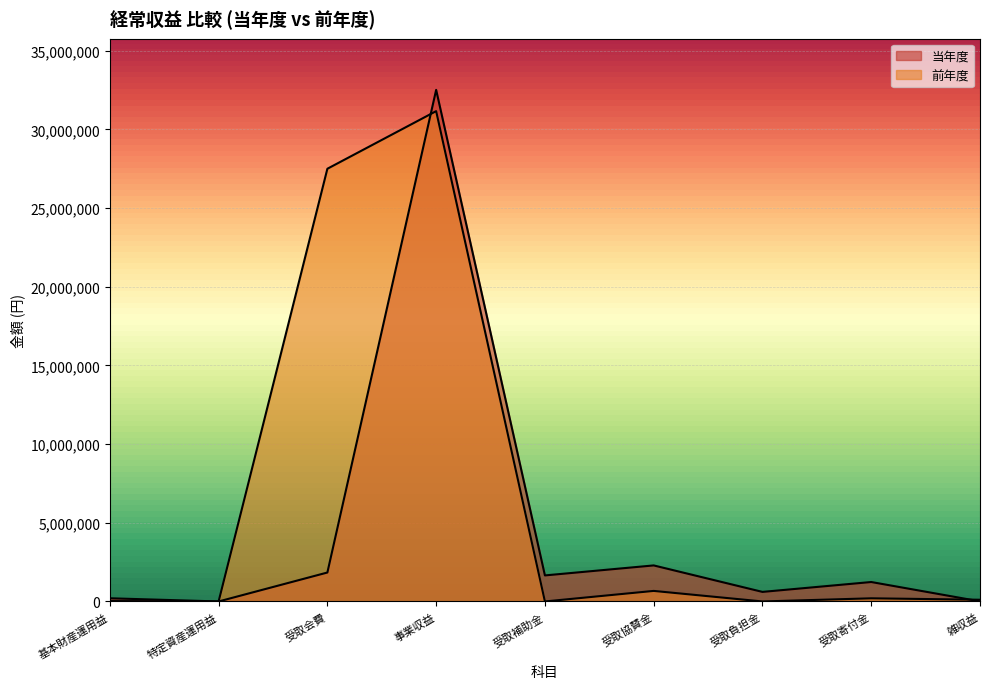

How many distinct data groups are displayed?

2